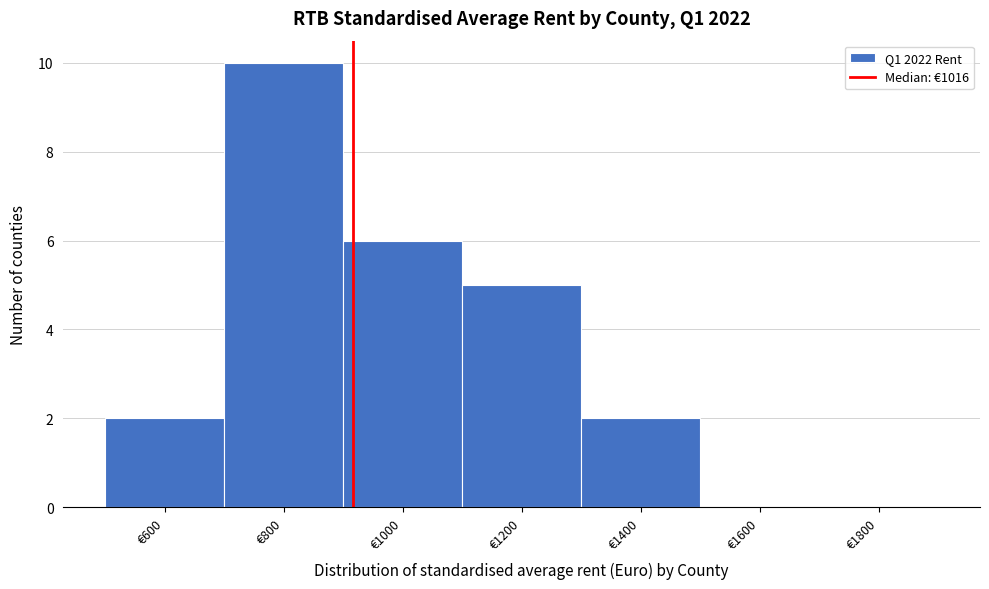

Reading right to left, what are all the values shown in this chart?

€1800=0	€1600=0	€1400=2	€1200=5	€1000=6	€800=10	€600=2